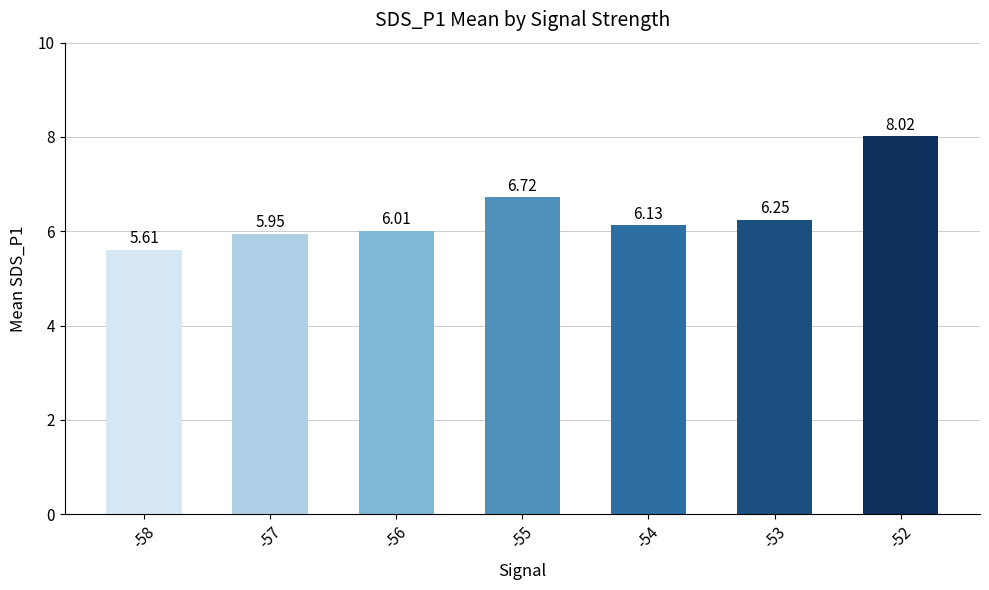

What is the ratio of the value at -57 to the value at -58?

1.1